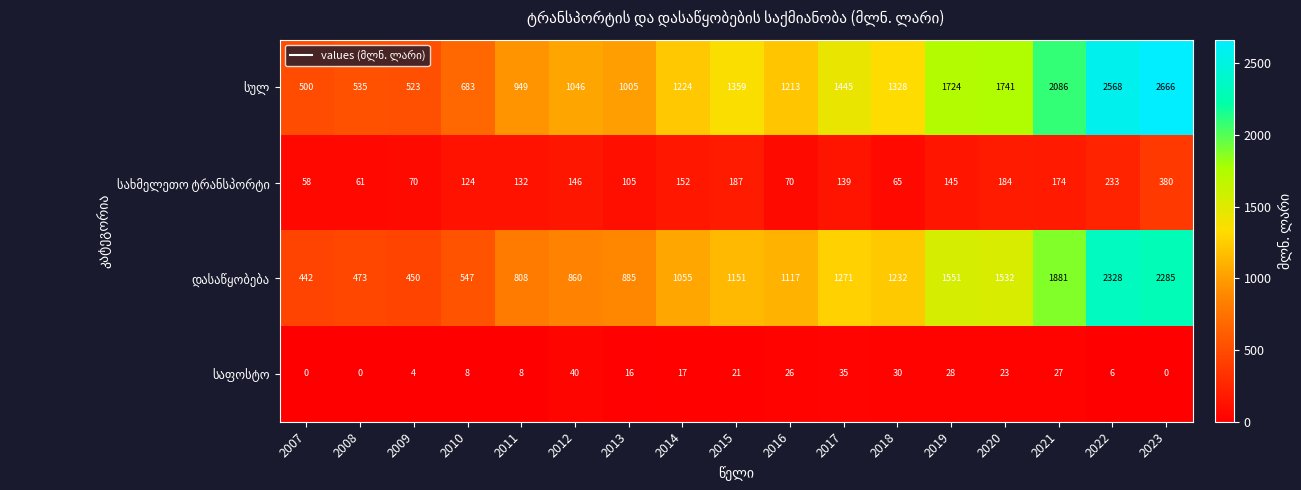

What is the total value across all series at 2020?

3480